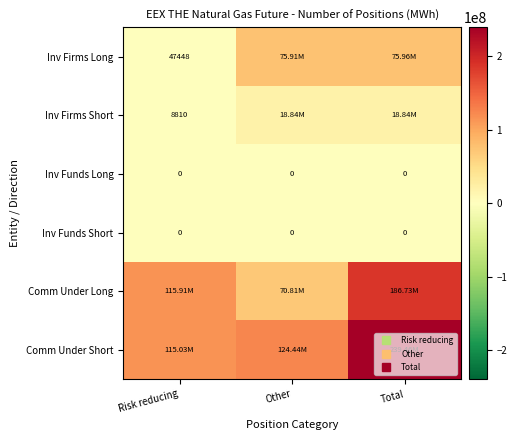

At which category is the sum across all series the highest?

Total